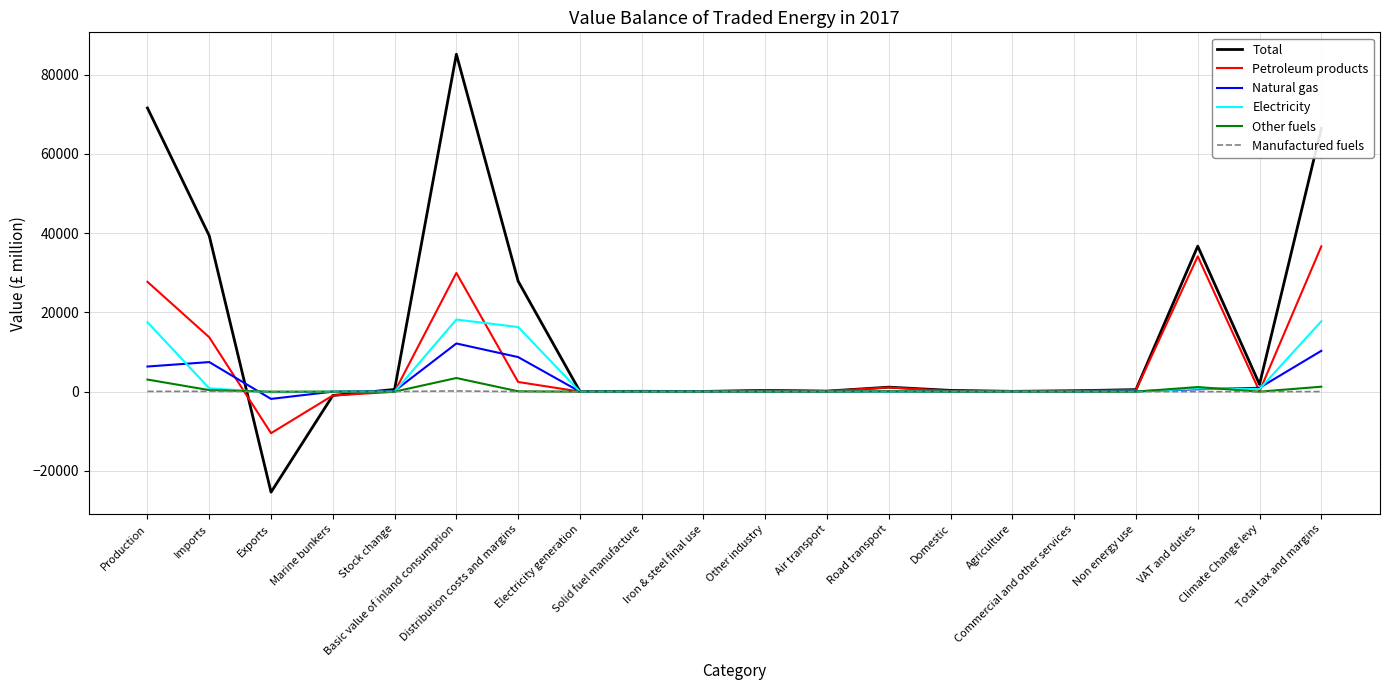

What is the difference between the Manufactured fuels values at Air transport and Total tax and margins?

20